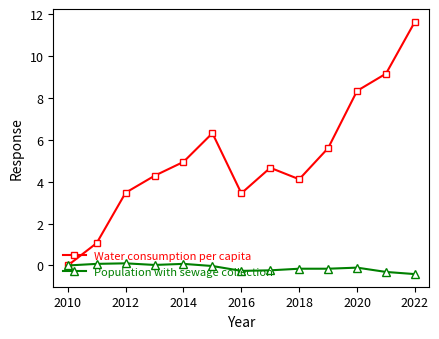

Which series has the largest total across all categories?

Water consumption per capita